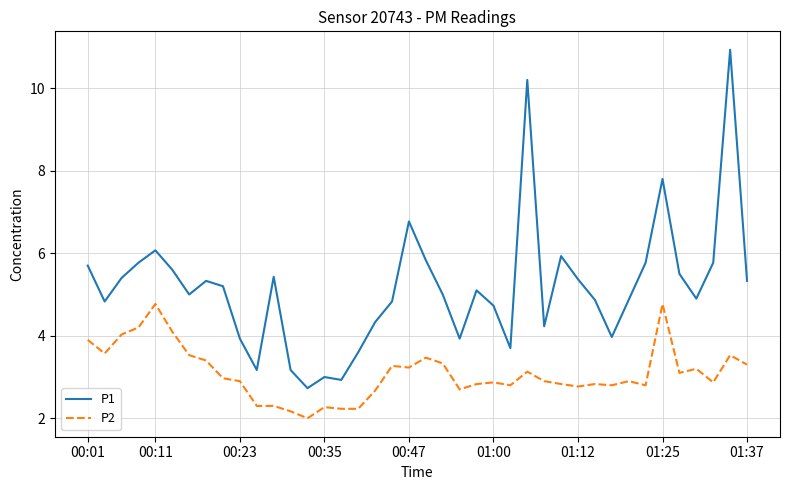

List the series in order of their peak value, highest first.

P1, P2